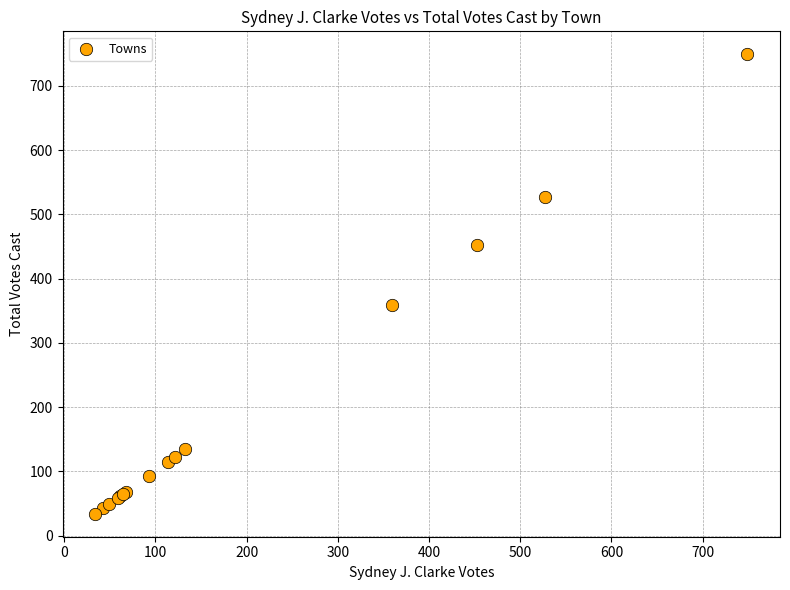

What Y value in the scatter plot is closest to 391?

359